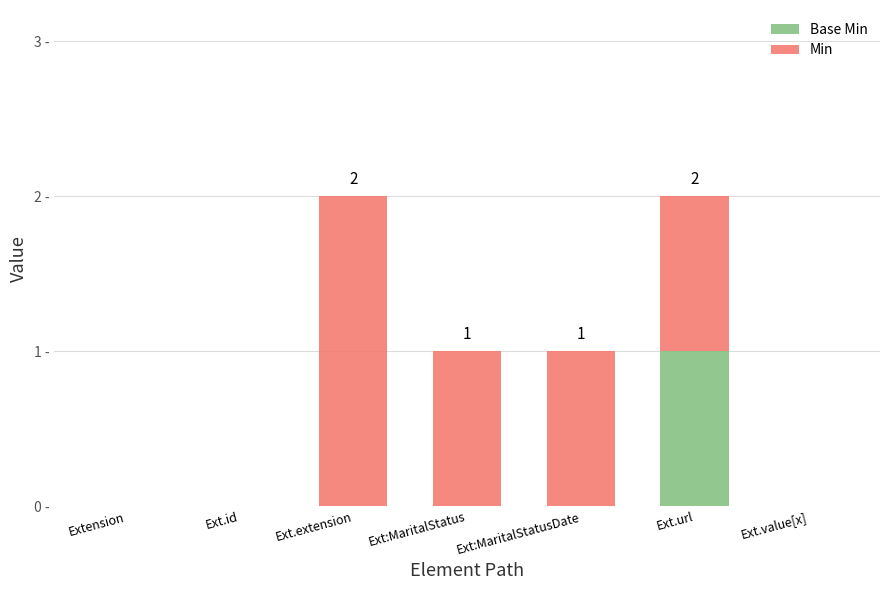

Rank the series by their average value, from lowest to highest.

Base Min, Min